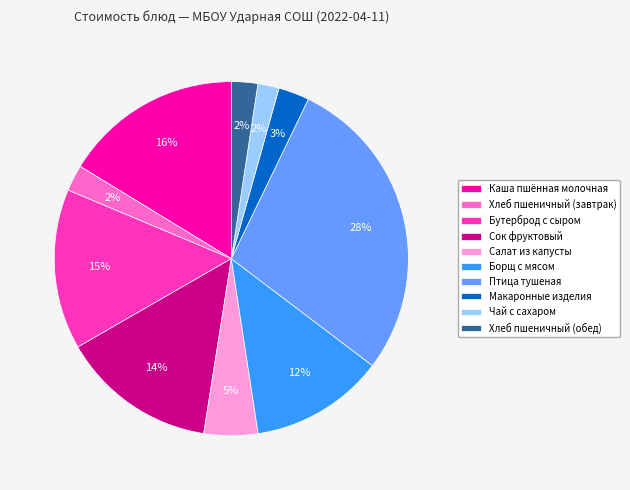

Which slice is the largest?

Птица тушеная